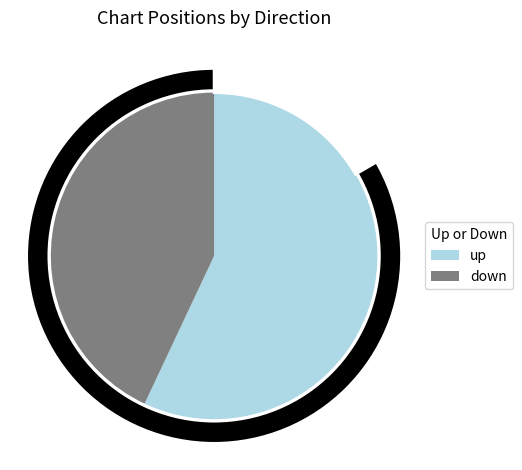

Which slice is the smallest?

down